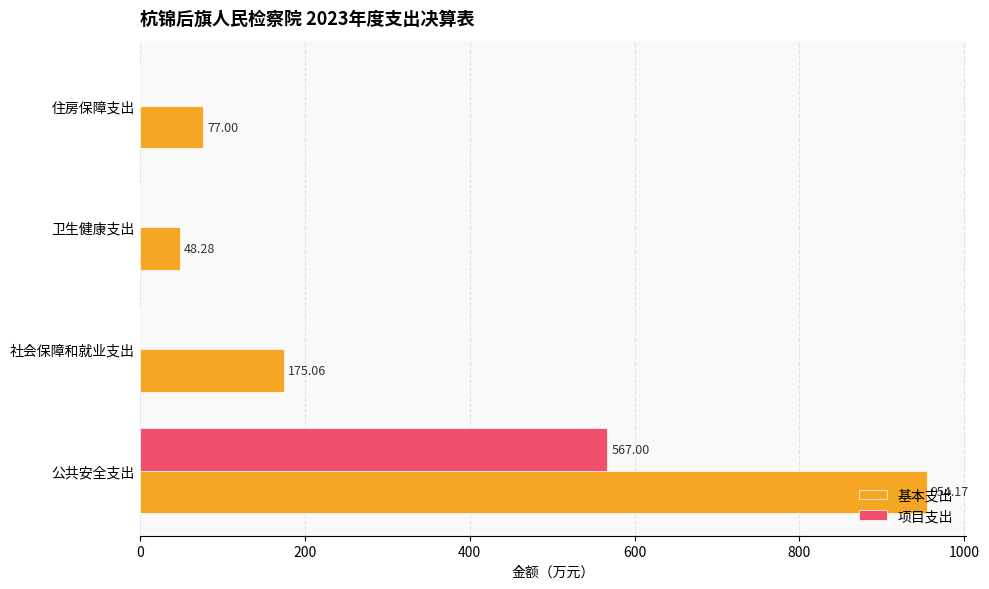

Which series has the largest total across all categories?

基本支出